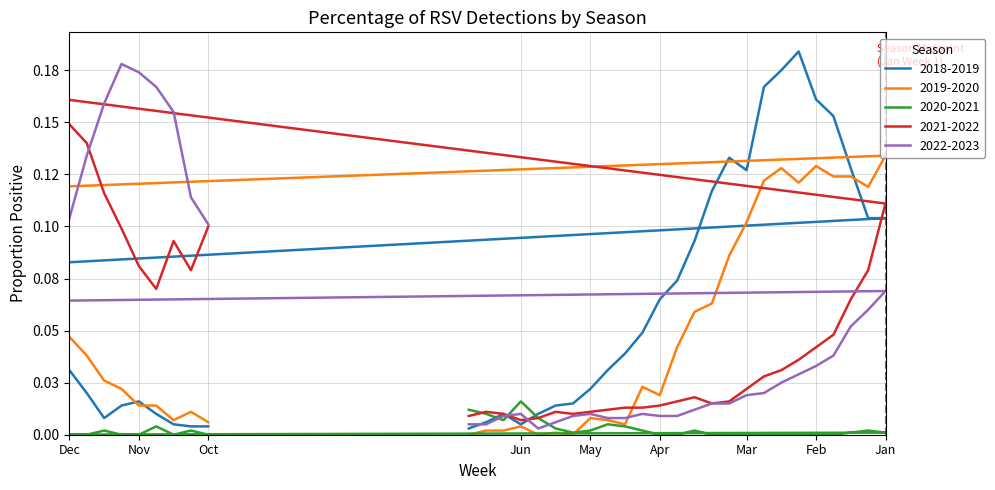

What are all the series names shown in the legend?

2018-2019, 2019-2020, 2020-2021, 2021-2022, 2022-2023